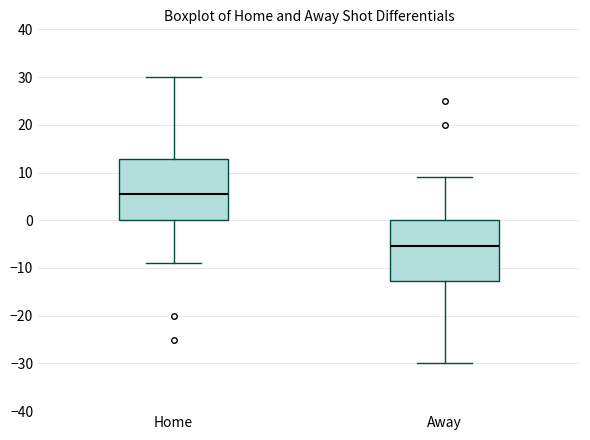

Which box's median line is the lowest?

Away